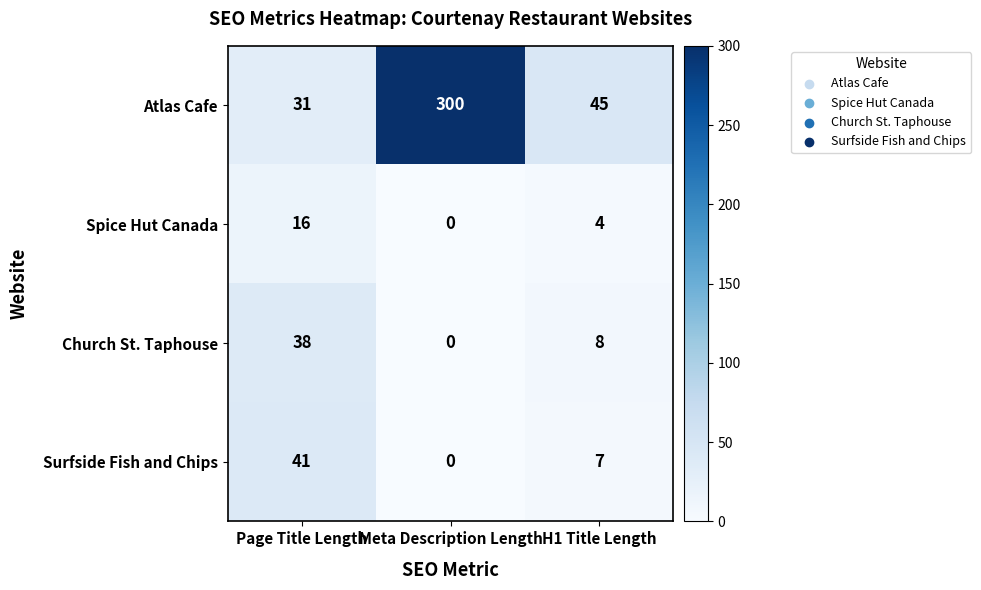

How many values in the Spice Hut Canada series are below 4?

1